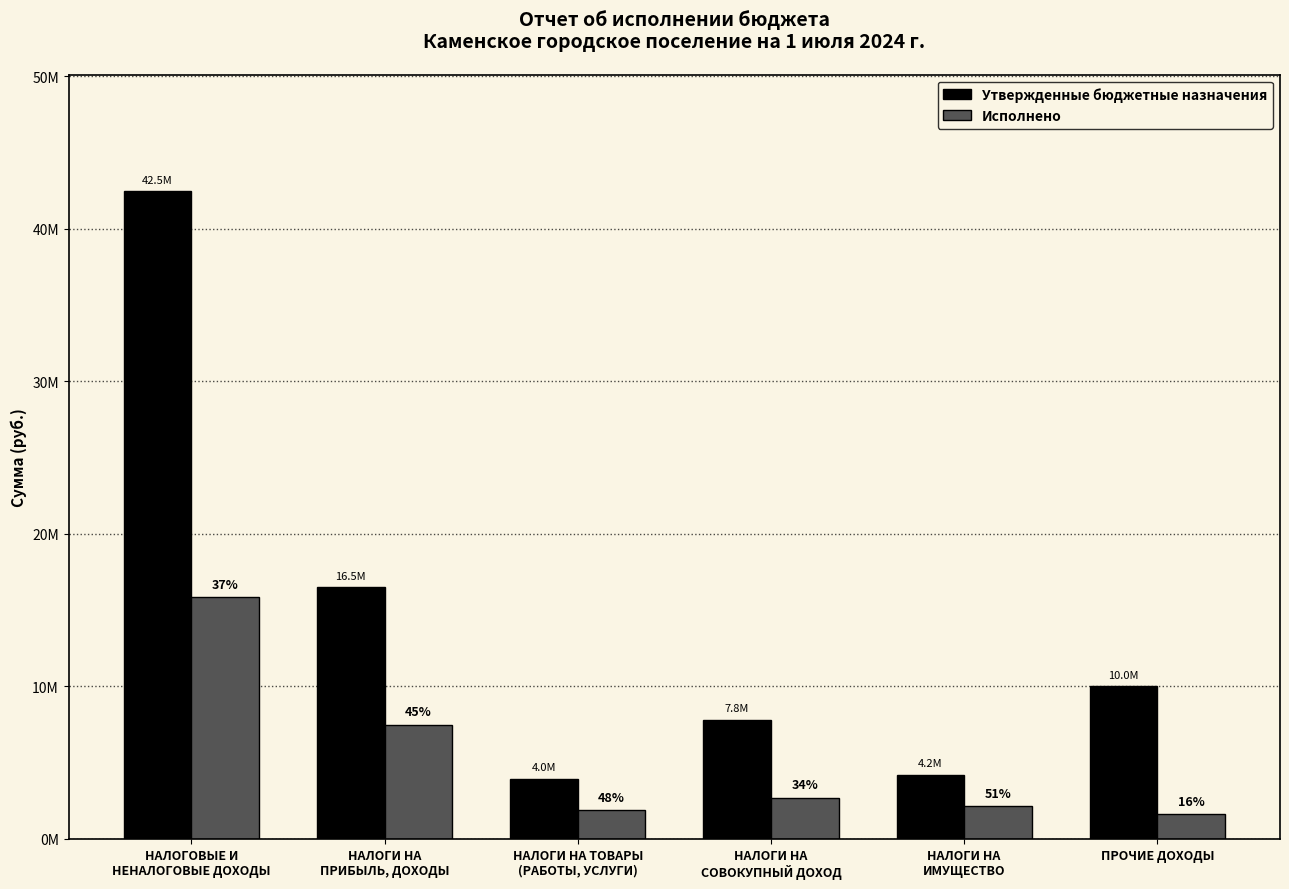

Reading left to right, what are all the values shown in this chart?

Утвержденные бюджетные назначения: НАЛОГОВЫЕ И
НЕНАЛОГОВЫЕ ДОХОДЫ=42470000.0	НАЛОГИ НА
ПРИБЫЛЬ, ДОХОДЫ=16500000.0	НАЛОГИ НА ТОВАРЫ
(РАБОТЫ, УСЛУГИ)=3950000.0	НАЛОГИ НА
СОВОКУПНЫЙ ДОХОД=7820000.0	НАЛОГИ НА
ИМУЩЕСТВО=4200000.0	ПРОЧИЕ ДОХОДЫ=10000000.0
Исполнено: НАЛОГОВЫЕ И
НЕНАЛОГОВЫЕ ДОХОДЫ=15843054.2	НАЛОГИ НА
ПРИБЫЛЬ, ДОХОДЫ=7475615.5	НАЛОГИ НА ТОВАРЫ
(РАБОТЫ, УСЛУГИ)=1900453.8	НАЛОГИ НА
СОВОКУПНЫЙ ДОХОД=2690903.0	НАЛОГИ НА
ИМУЩЕСТВО=2157800.0	ПРОЧИЕ ДОХОДЫ=1618282.9